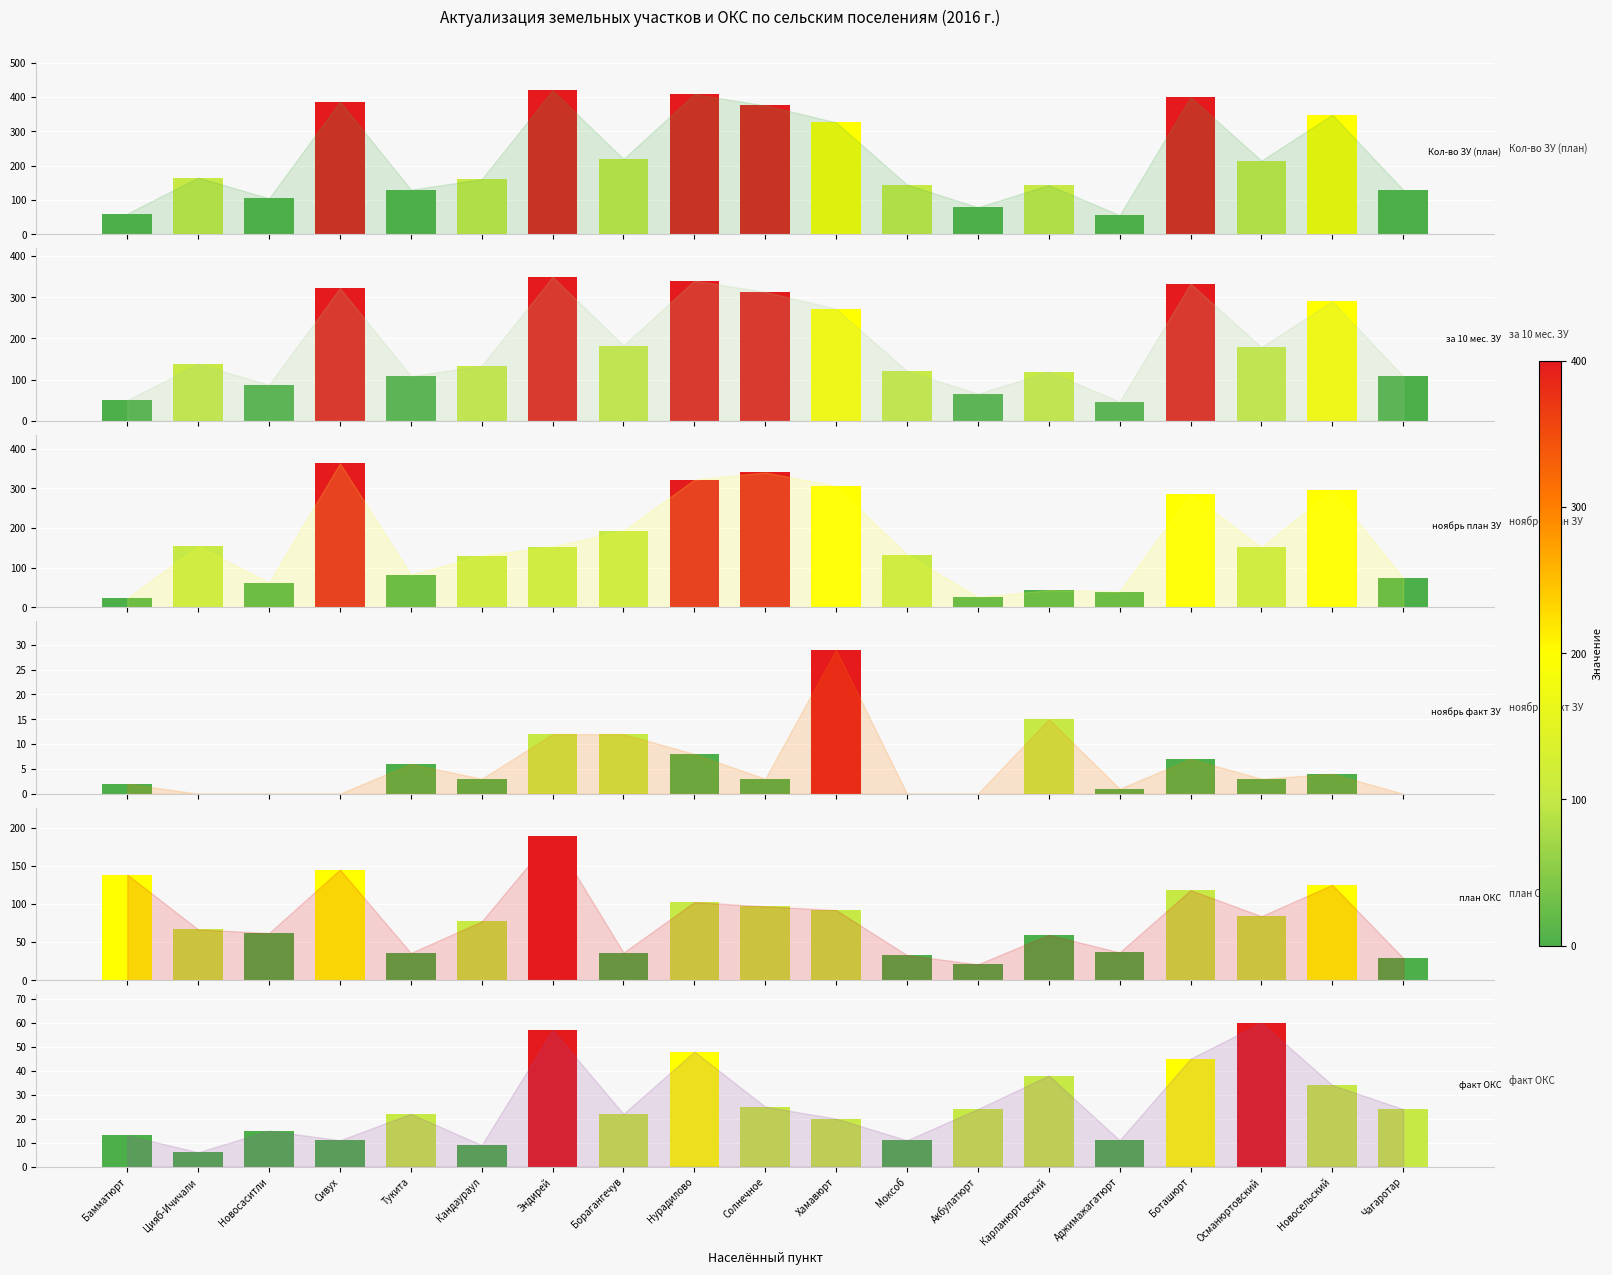

What is the difference between the факт ОКС values at Бамматюрт and Эндирей?

44.0